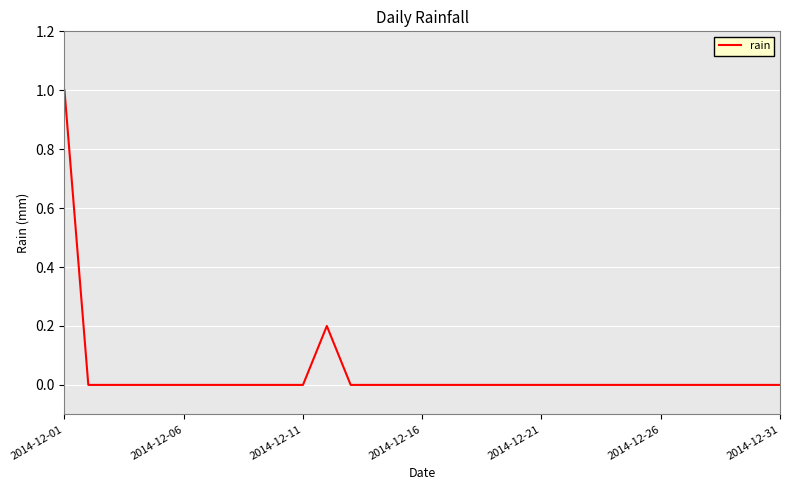

What is the maximum value shown in the chart?

1.0